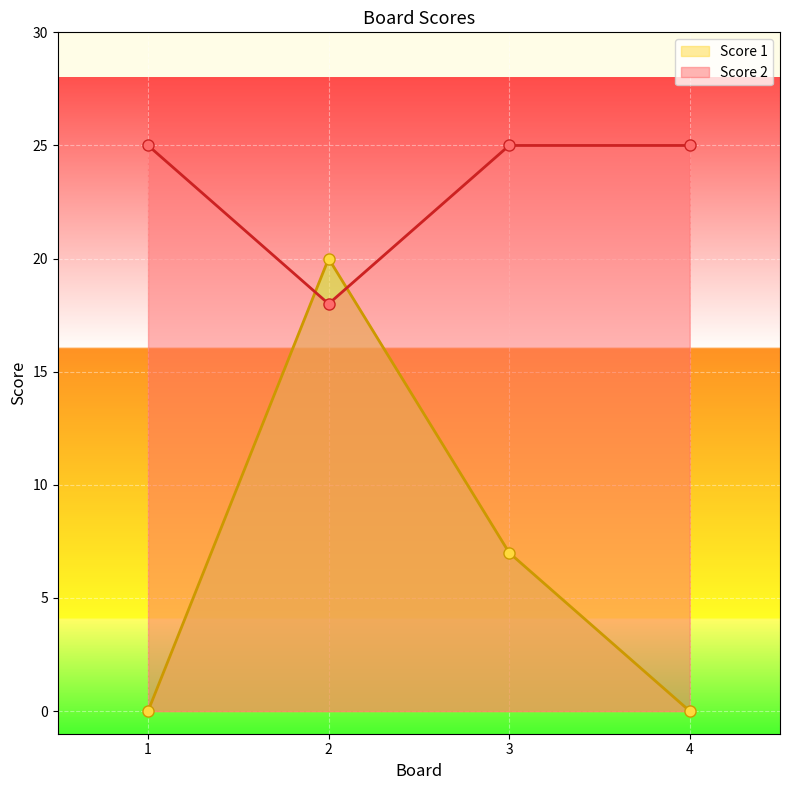

True or false: Score 1 has more than 1 interior local peaks.

False